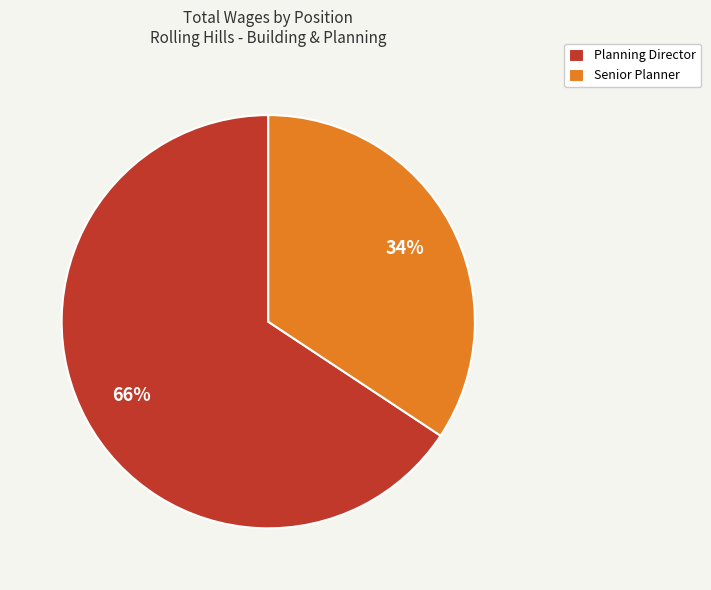

How many slices are in this pie chart?

2